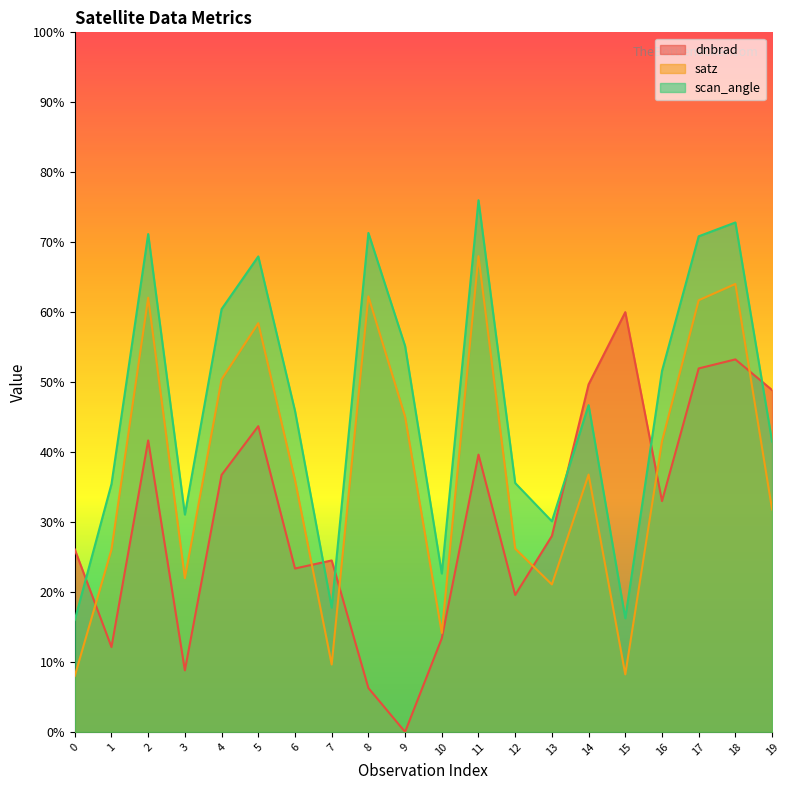

Which series has the largest range (max minus min)?

satz